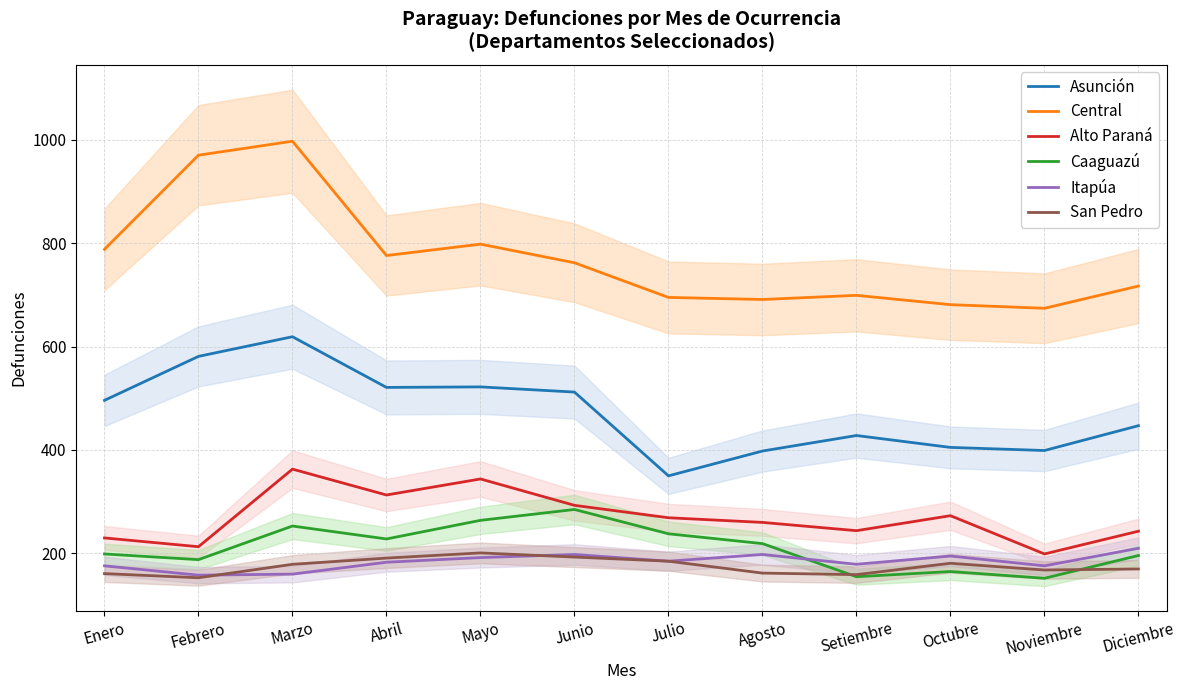

Reading left to right, what are all the values shown in this chart?

Asunción: 496	581	619	521	522	512	350	398	428	405	399	447
Central: 788	970	997	776	798	762	695	691	699	681	674	717
Alto Paraná: 230	213	363	313	344	293	269	260	244	273	199	243
Caaguazú: 199	188	253	228	264	285	238	219	155	165	152	196
Itapúa: 176	158	160	183	192	198	185	198	179	195	176	210
San Pedro: 161	153	179	191	201	193	185	162	159	181	168	170